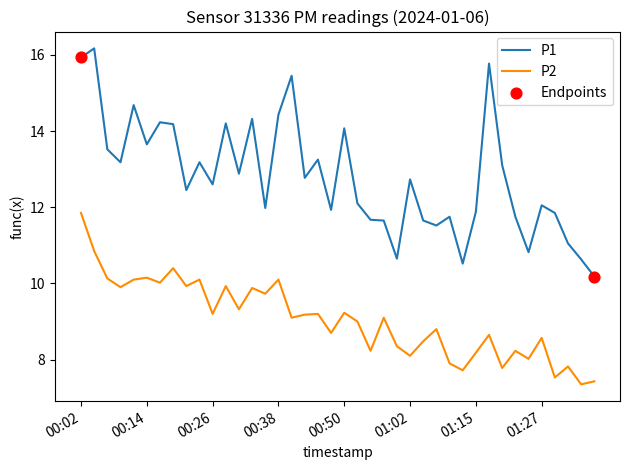

At how many categories does at least one series exceed 9?

40